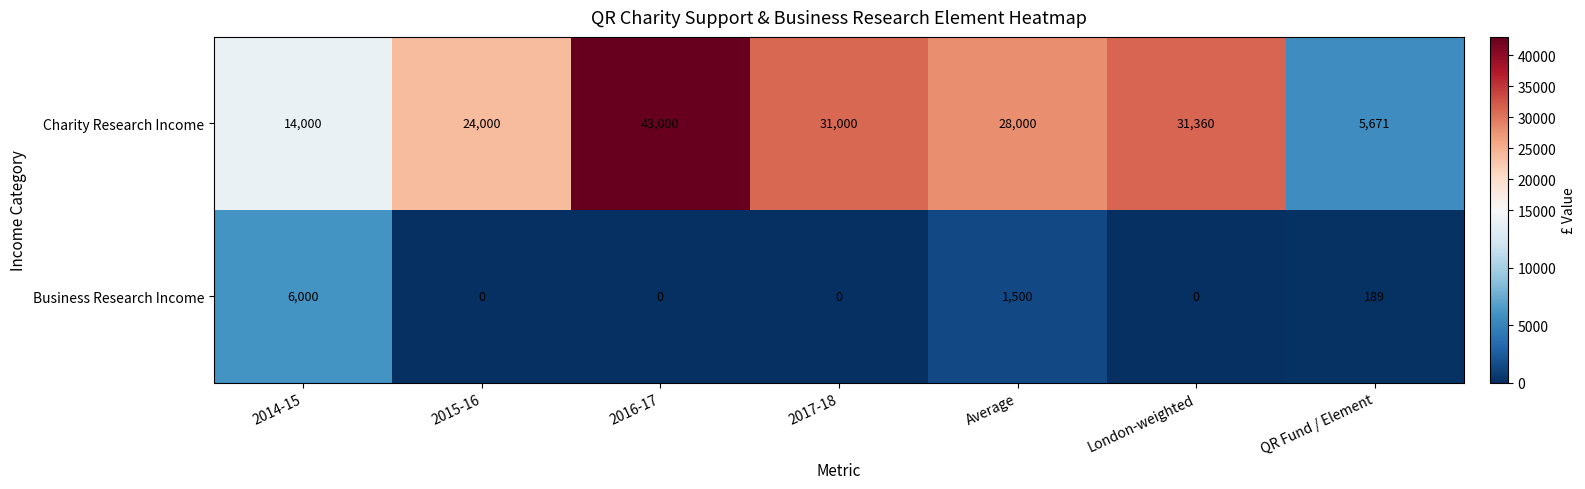

What value does the Charity Research Income series have at 2016-17, to the nearest 10?

43000